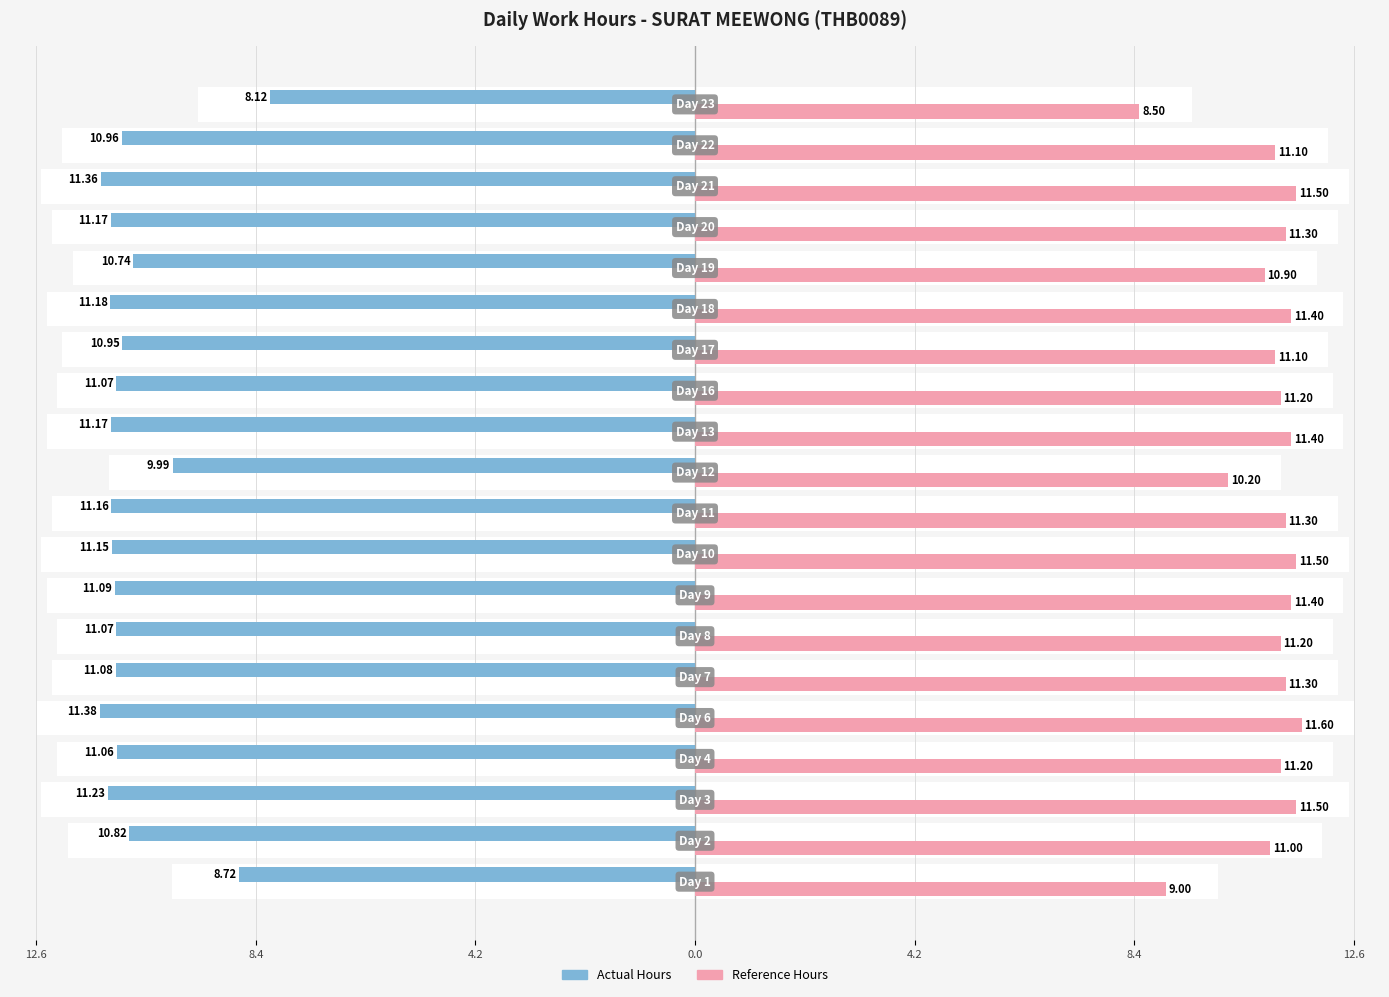

Which series has the largest total across all categories?

Reference Hours